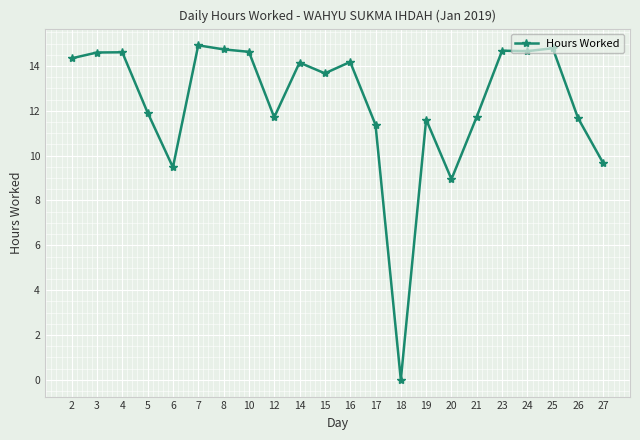

What is the value of the 8th point from the left?

14.6